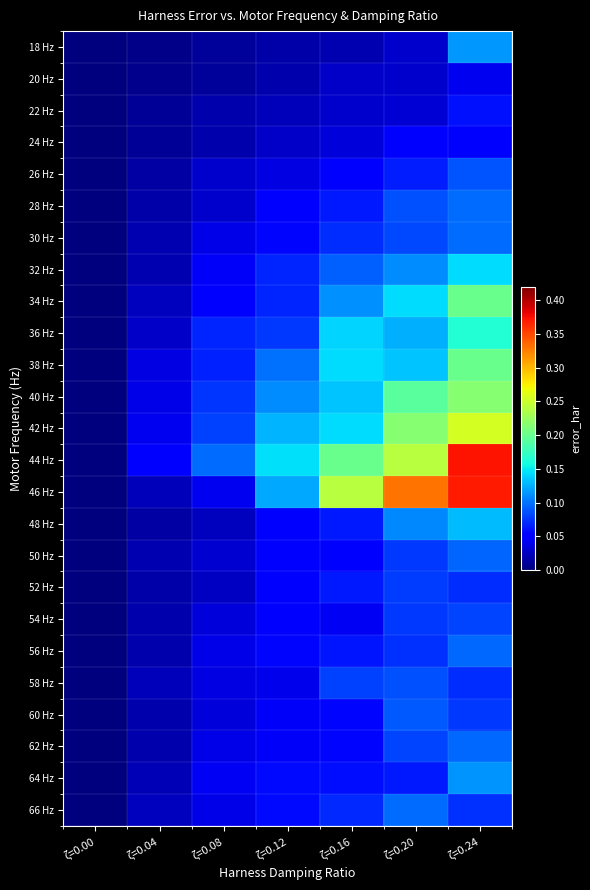

At how many categories does at least one series exceed 0?

6